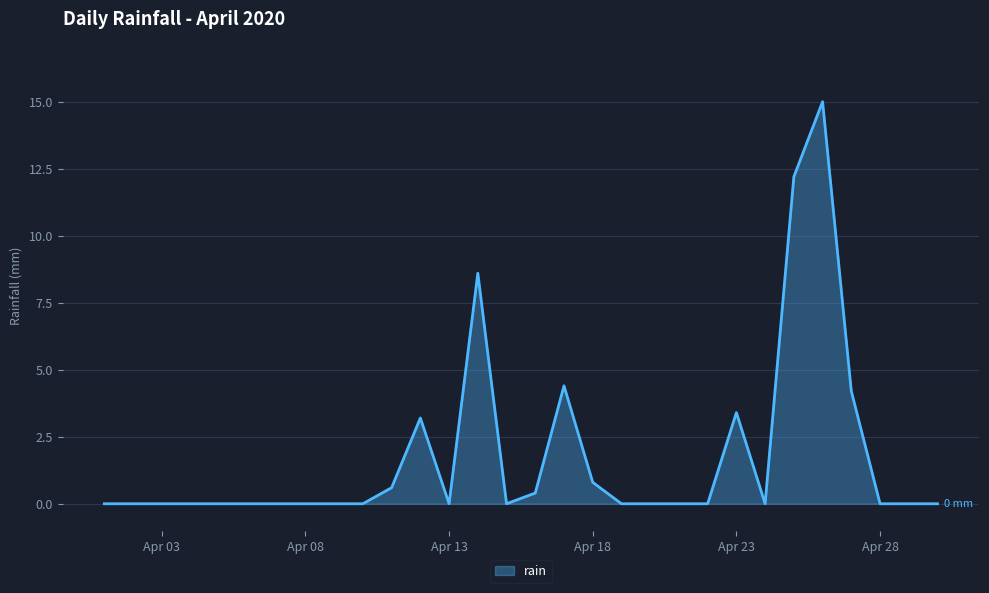

What is the average value?

1.8